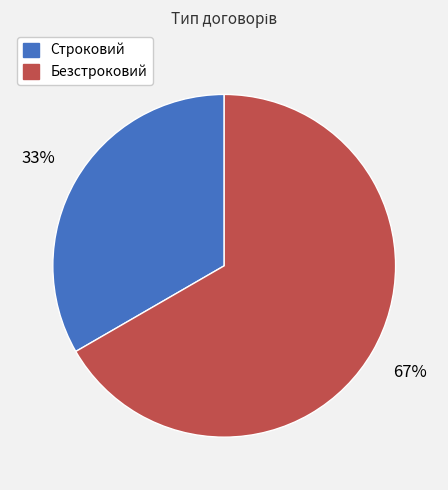

True or false: Строковий accounts for 33% of the total.

True